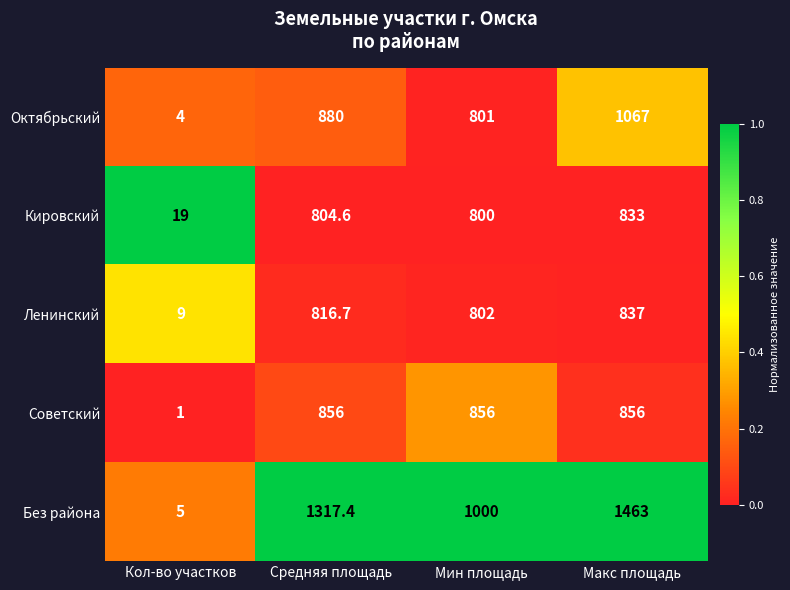

What is the average value of the Ленинский series?

616.2